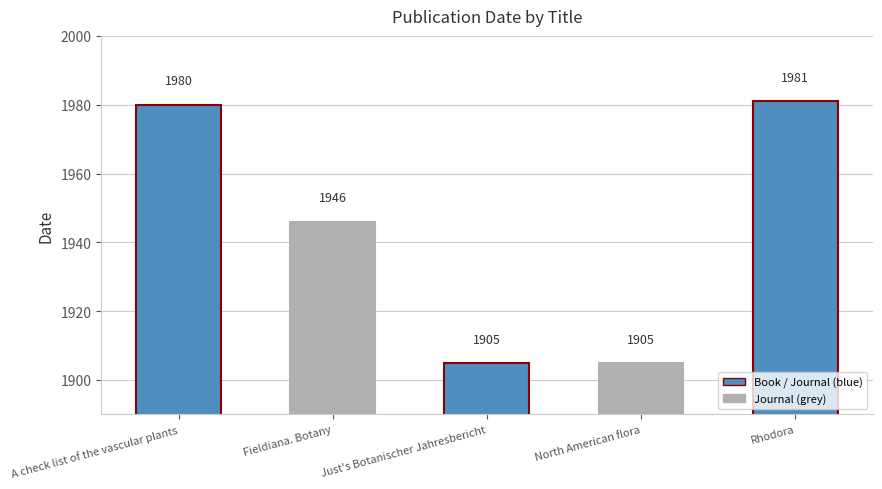

Reading right to left, what are all the values shown in this chart?

Rhodora=1981	North American flora=1905	Just's Botanischer Jahresbericht=1905	Fieldiana. Botany=1946	A check list of the vascular plants=1980